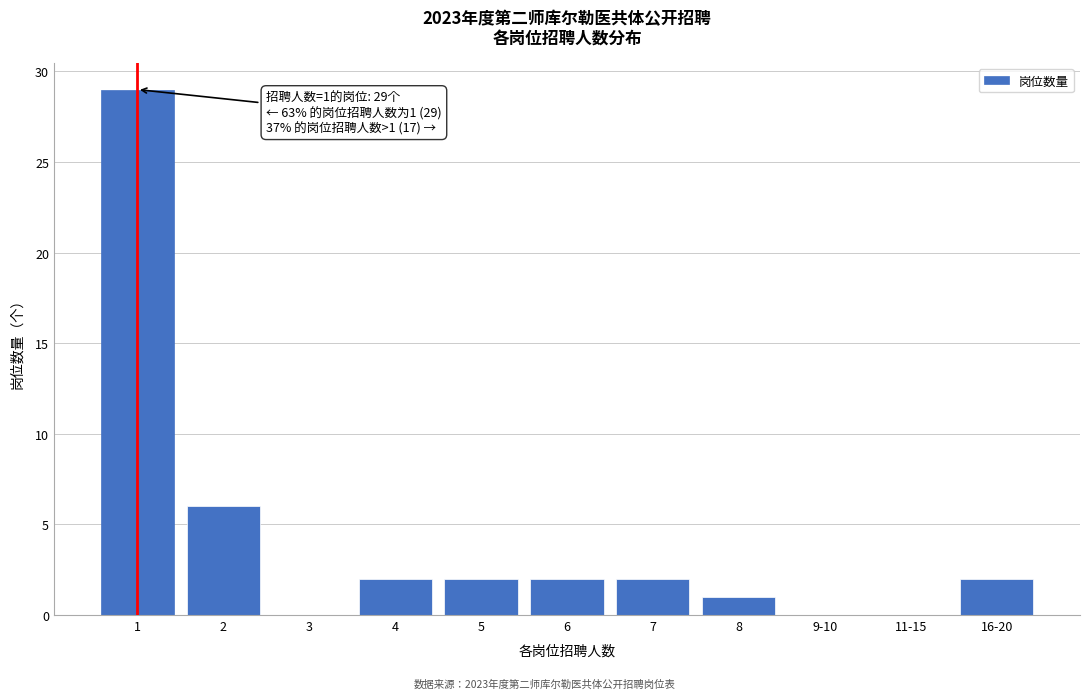

Reading left to right, what are all the values shown in this chart?

1=29	2=6	3=0	4=2	5=2	6=2	7=2	8=1	9-10=0	11-15=0	16-20=2